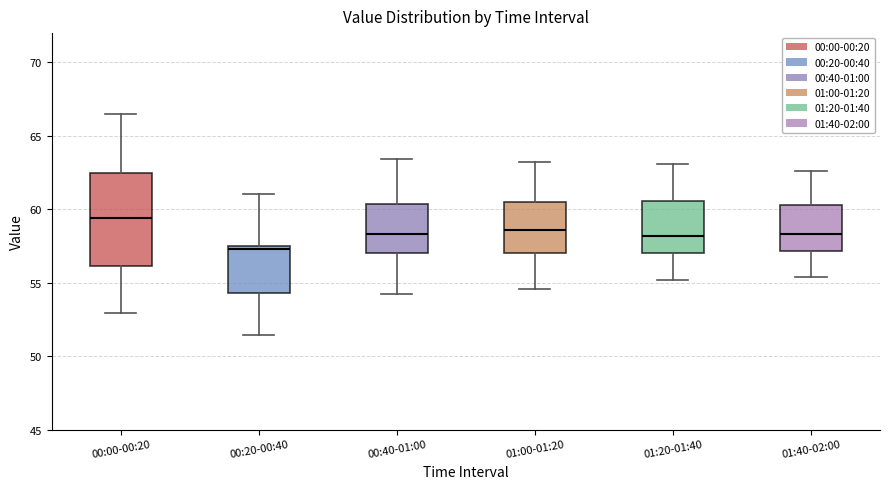

Reading left to right, read every box against the y-axis: the position of its median line, the range the box covers, and the ends of its whiskers. The values are not printed on the chart, so give them approximately, as read against the axis.

00:00-00:20: median 59.5, box 56.0 to 62.5, whiskers 53.0 to 66.5
00:20-00:40: median 57.5 (just below the box's upper edge), box 54.5 to 57.5, whiskers 51.5 to 61.0
00:40-01:00: median 58.5, box 57.0 to 60.5, whiskers 54.0 to 63.5
01:00-01:20: median 58.5, box 57.0 to 60.5, whiskers 54.5 to 63.0
01:20-01:40: median 58.0, box 57.0 to 60.5, whiskers 55.0 to 63.0
01:40-02:00: median 58.5, box 57.0 to 60.5, whiskers 55.5 to 62.5